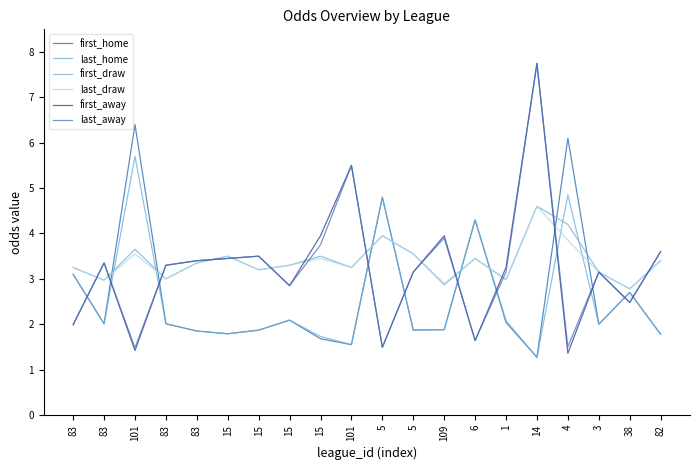

At which label is first_away closest to 4?

15